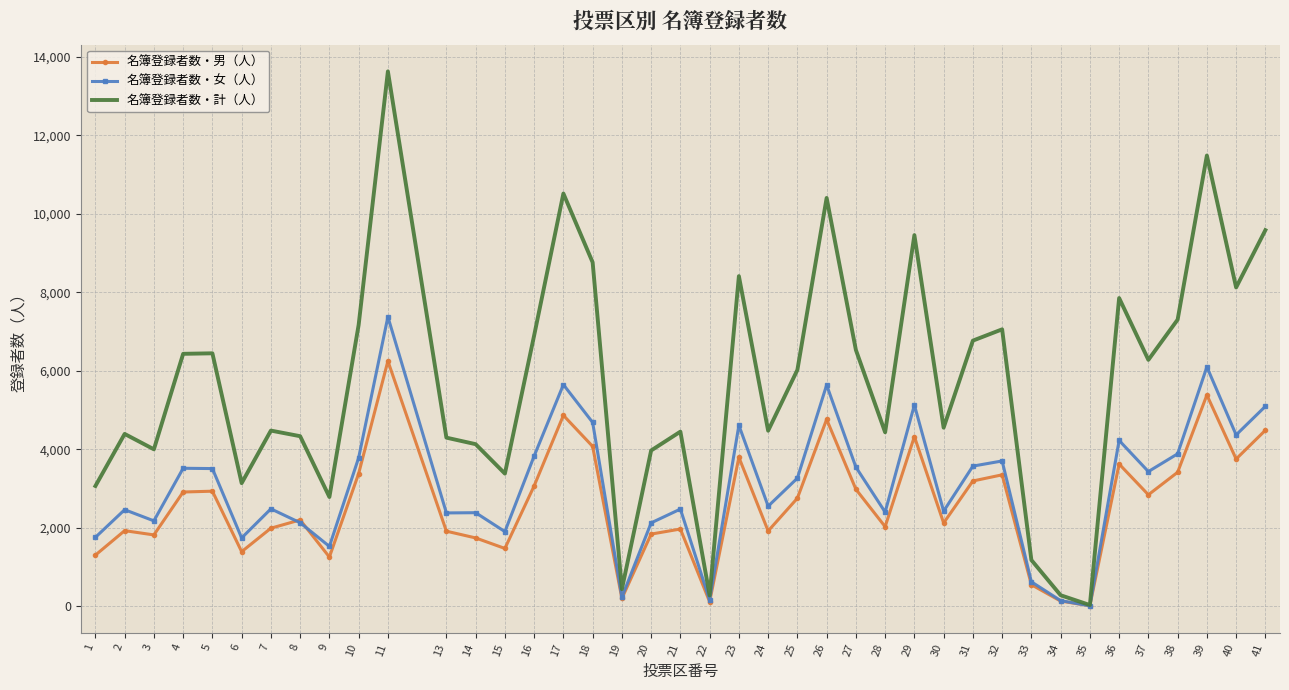

At which category does the chart reach its peak across all series?

11